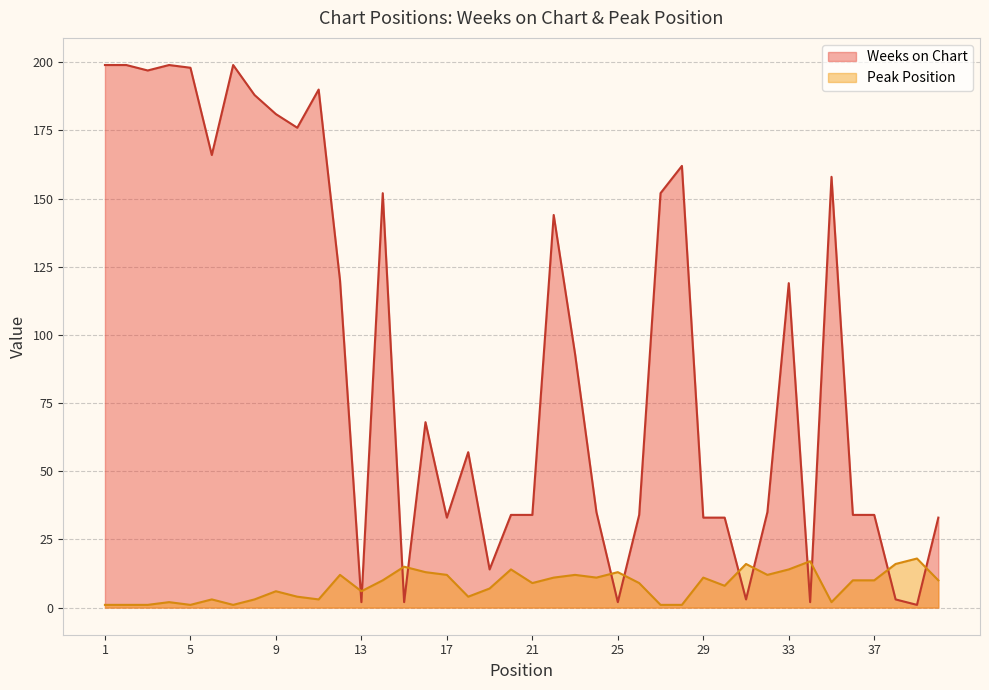

At which label does Peak Position first exceed 10?

12